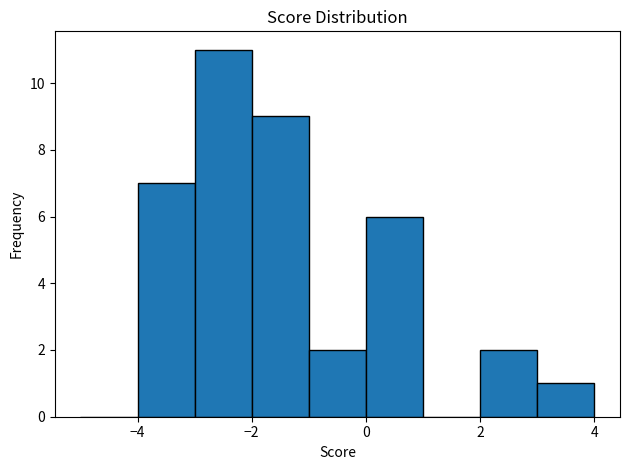

Reading left to right, list every bar in this chart as the range it spans on the x-axis followed by its height. The values are not printed on the chart, so give them approximately, as read against the axis.

-5 to -4: 0
-4 to -3: 7
-3 to -2: 11
-2 to -1: 9
-1 to 0: 2
0 to 1: 6
1 to 2: 0
2 to 3: 2
3 to 4: 1